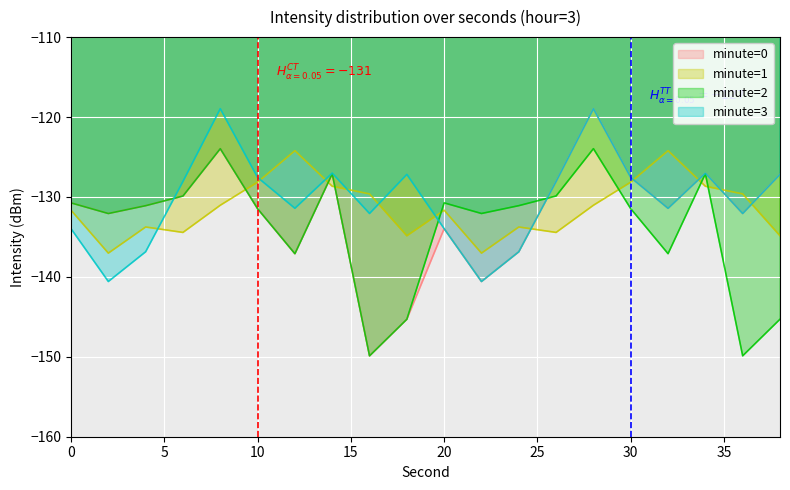

The value of minute=0 at 2 is -229.5. True or false?

False